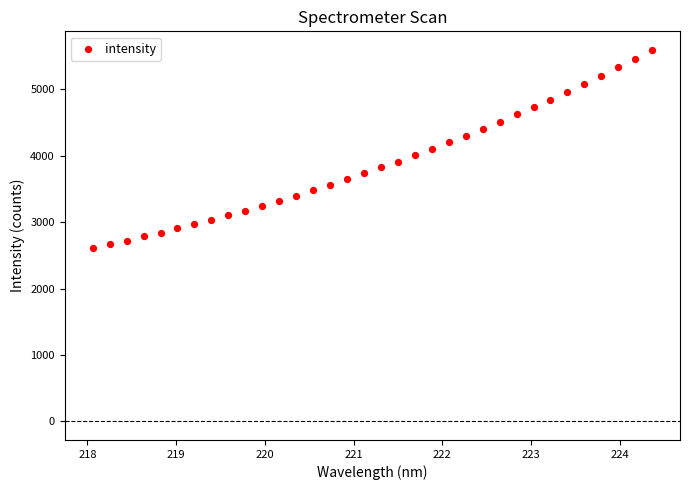

What is the range of Y values (max minus min)?

2982.8